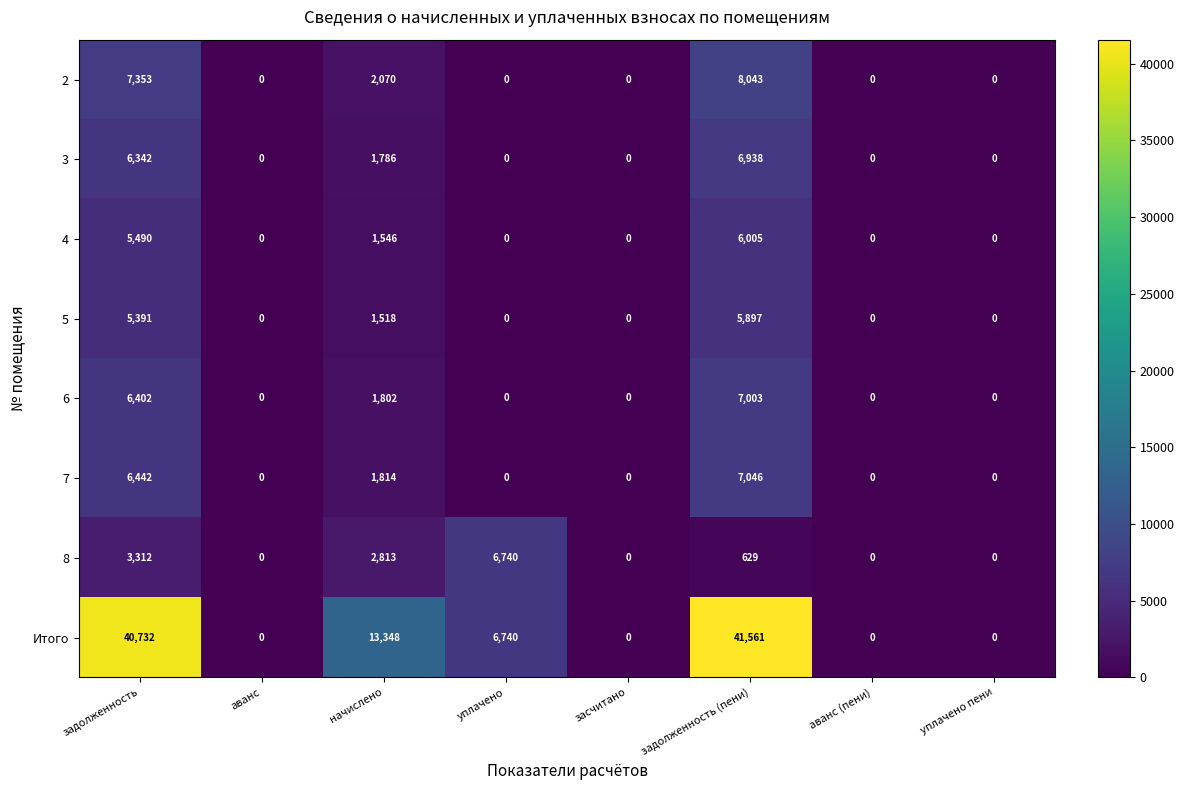

The value of Итого at засчитано is 0. True or false?

True